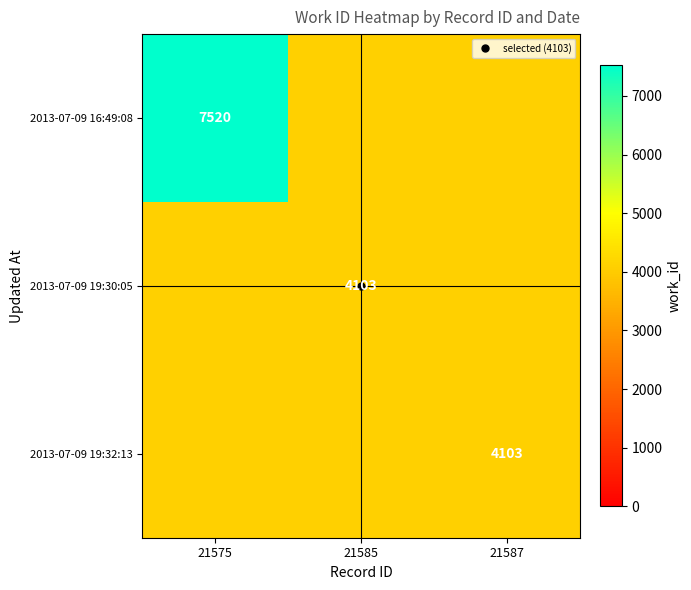

Rank the series at 21585 from highest to lowest value.

2013-07-09 16:49:08, 2013-07-09 19:30:05, 2013-07-09 19:32:13